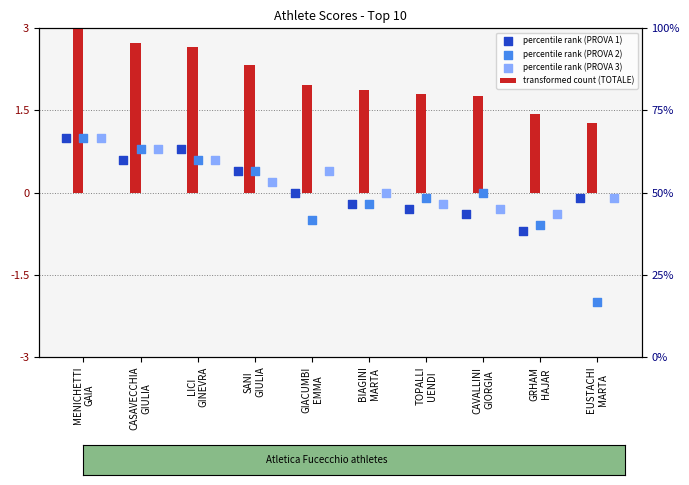

Which series contains the lowest Y value?

percentile rank (PROVA 2)